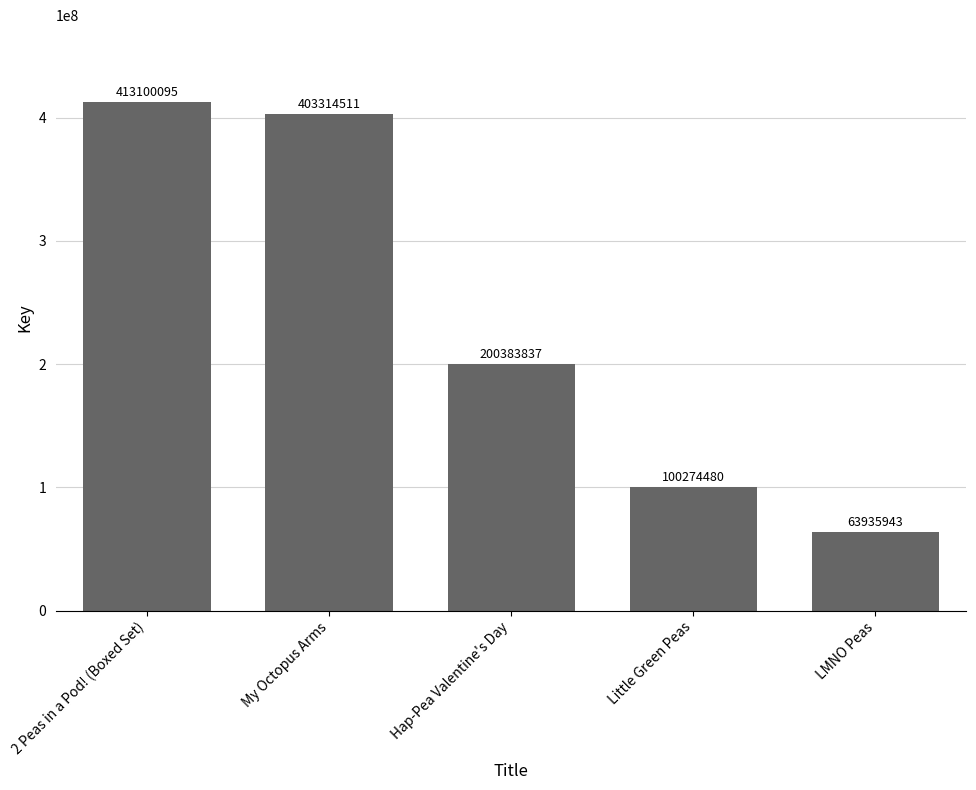

Reading left to right, what are all the values shown in this chart?

413100095	403314511	200383837	100274480	63935943